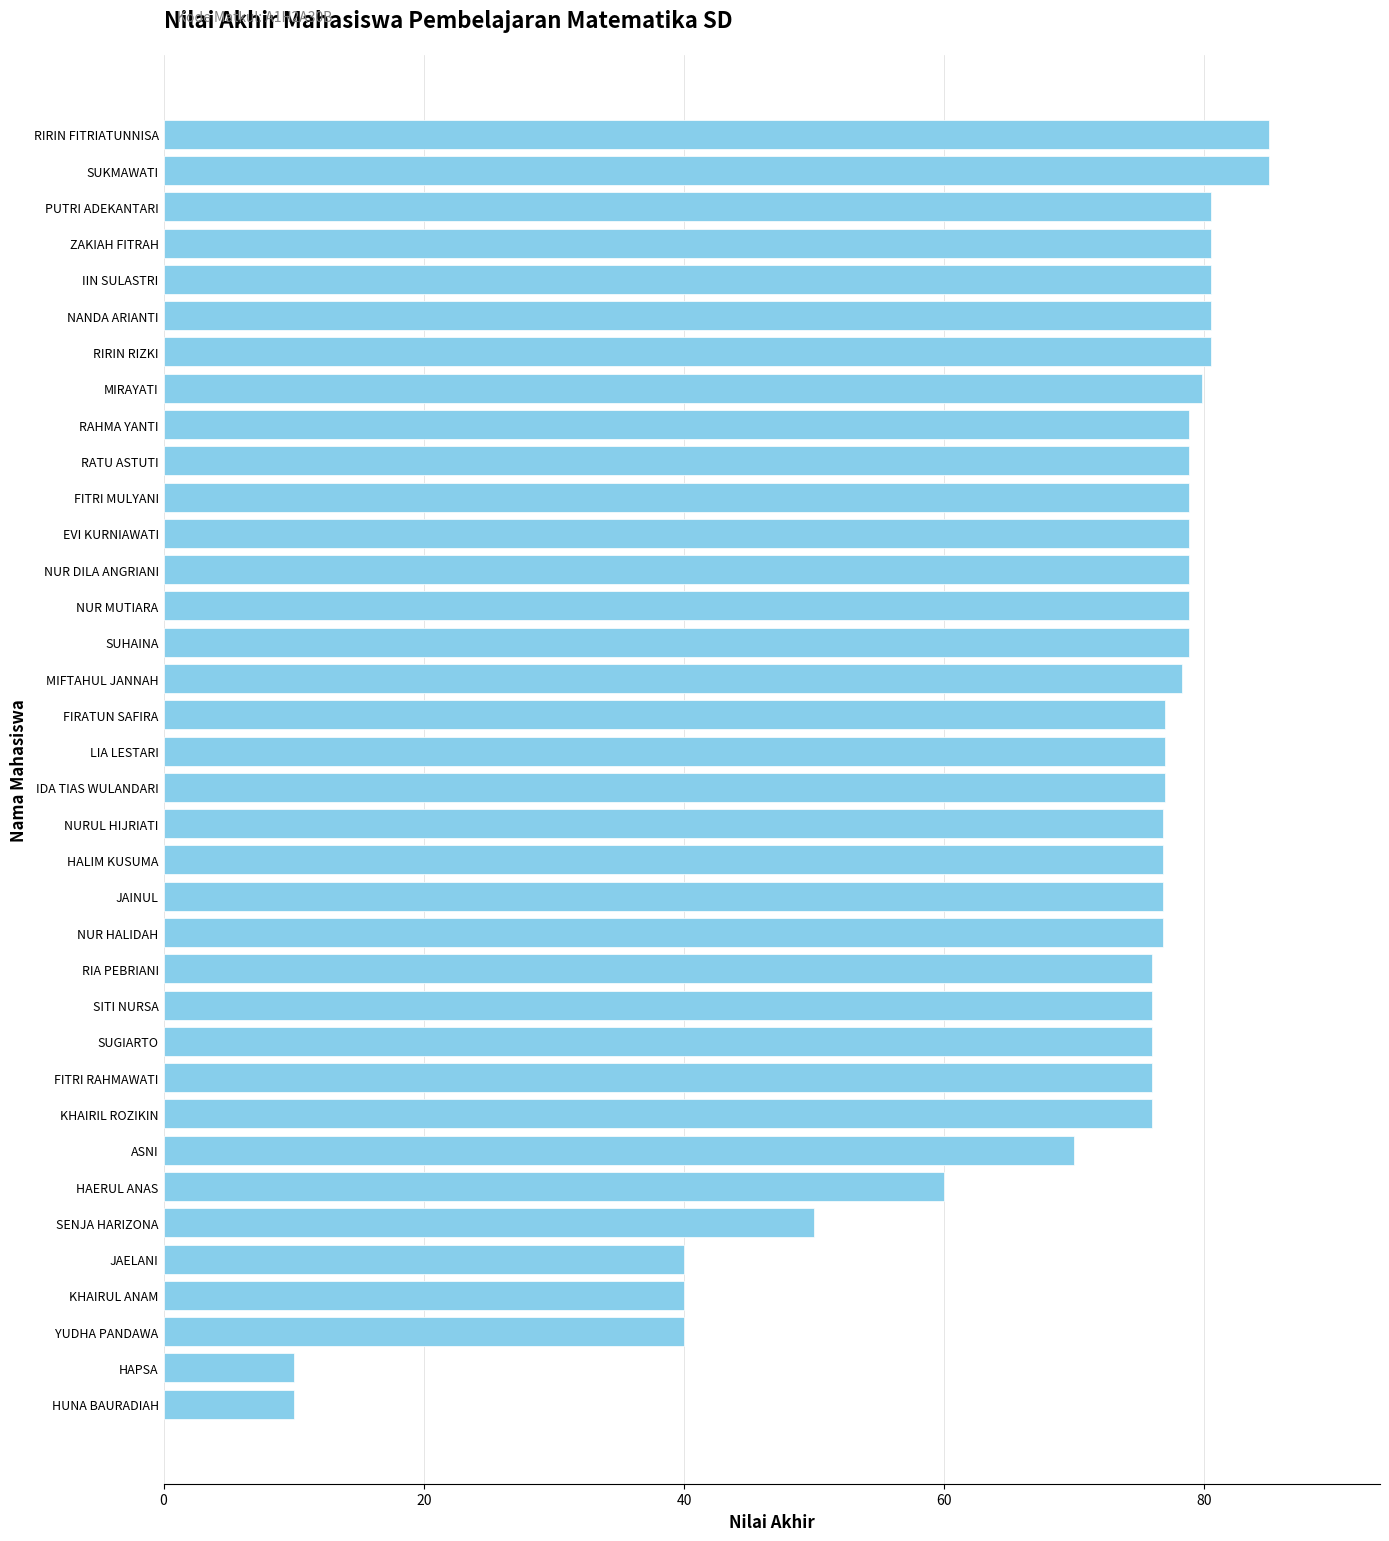

What is the change in value from RIRIN RIZKI to LIA LESTARI?

-3.5